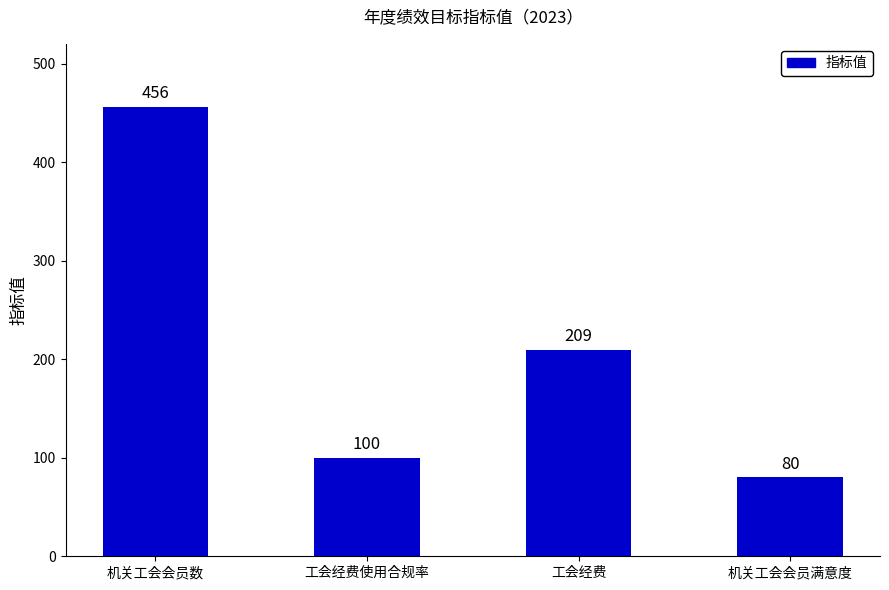

What is the average value?

211